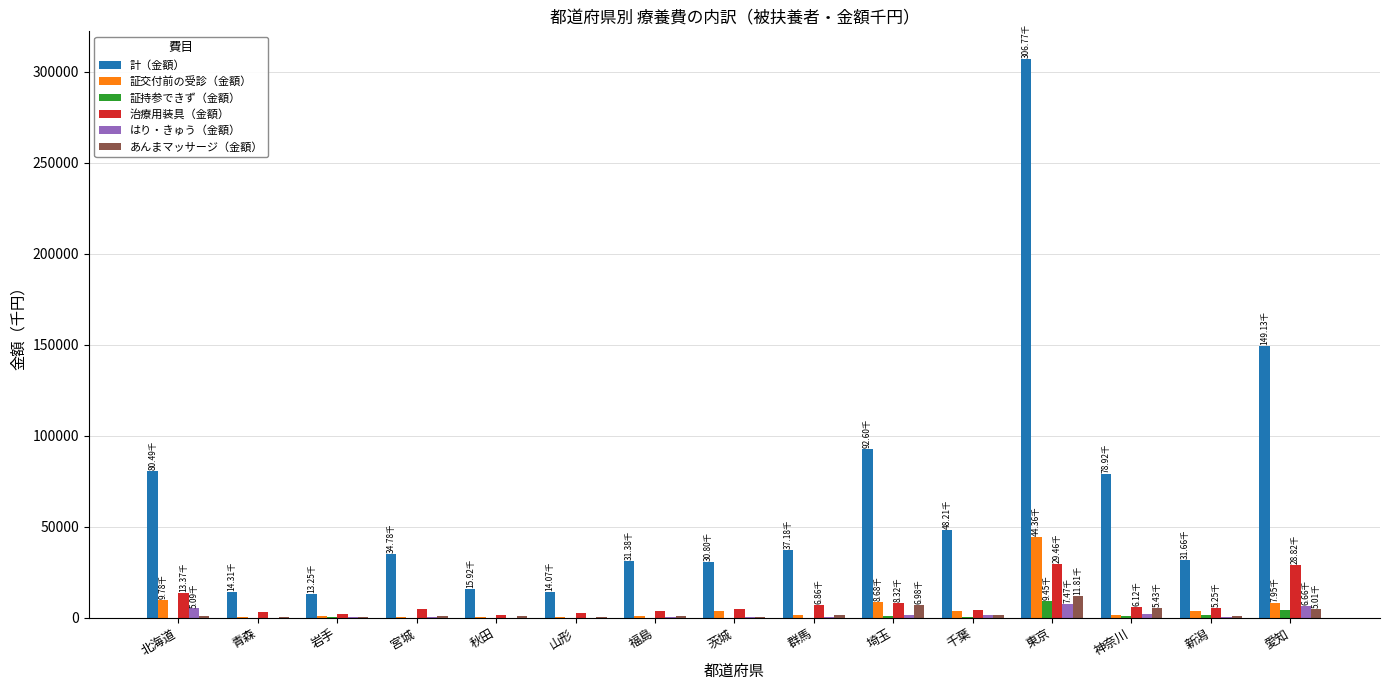

What is the sum of all 計（金額） values?

979458.4